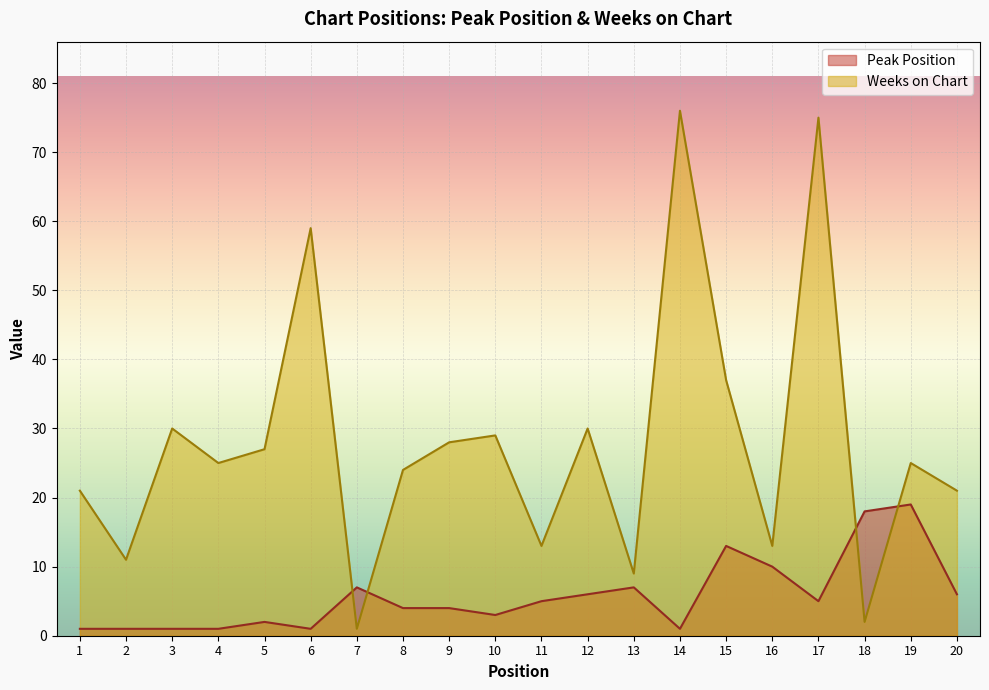

Which category has the lowest value across all series?

1